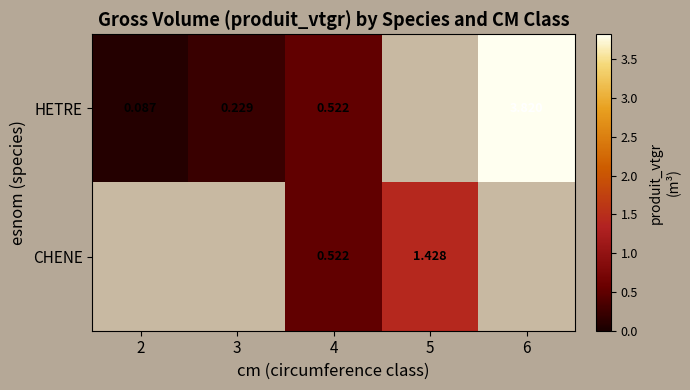

Is the value of CHENE at 5 greater than the value of HETRE at 4?

Yes